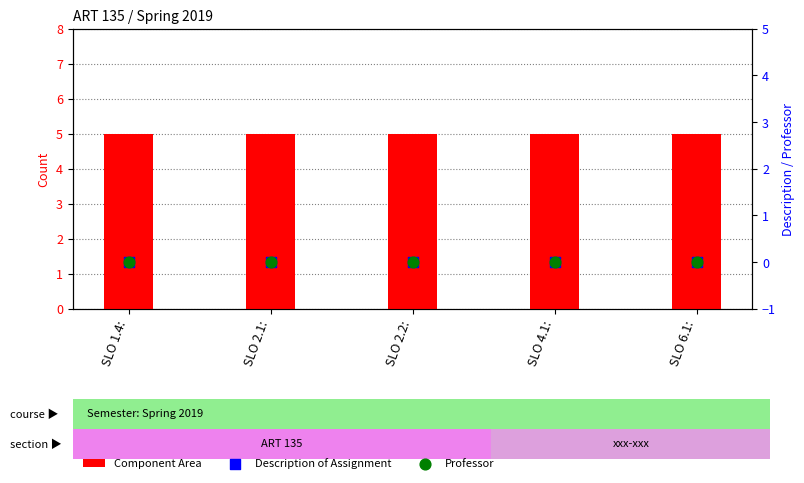

What is the total value across all series at SLO 6.1:?

5